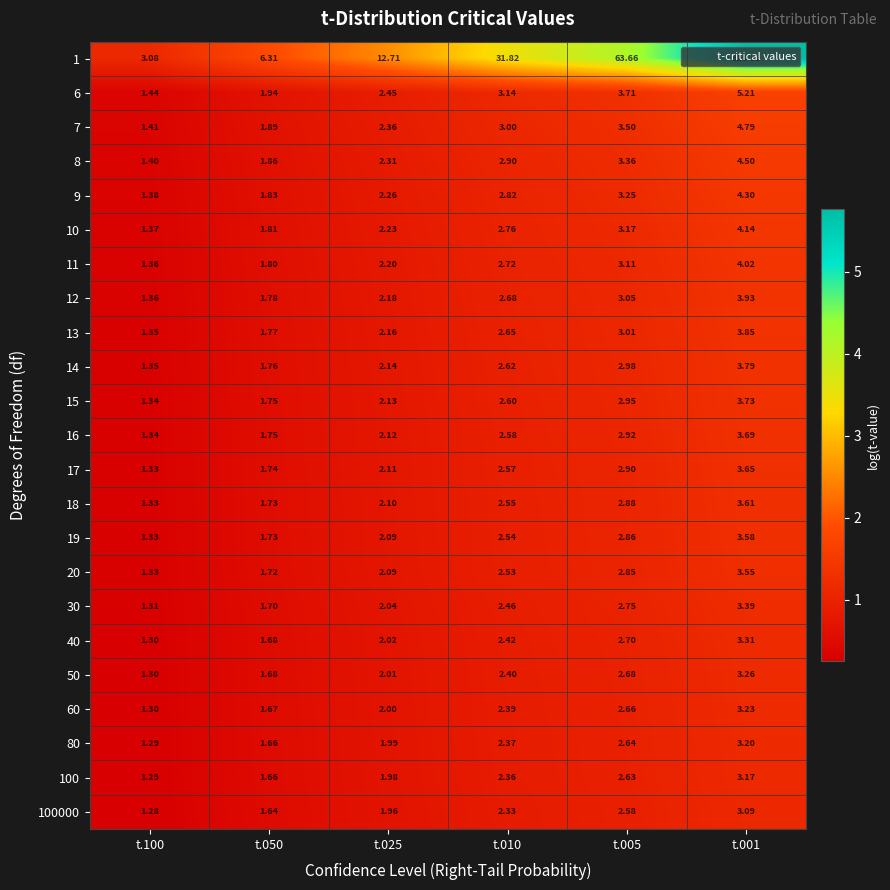

Is the value of 6 at t.050 greater than the value of 30 at t.005?

No